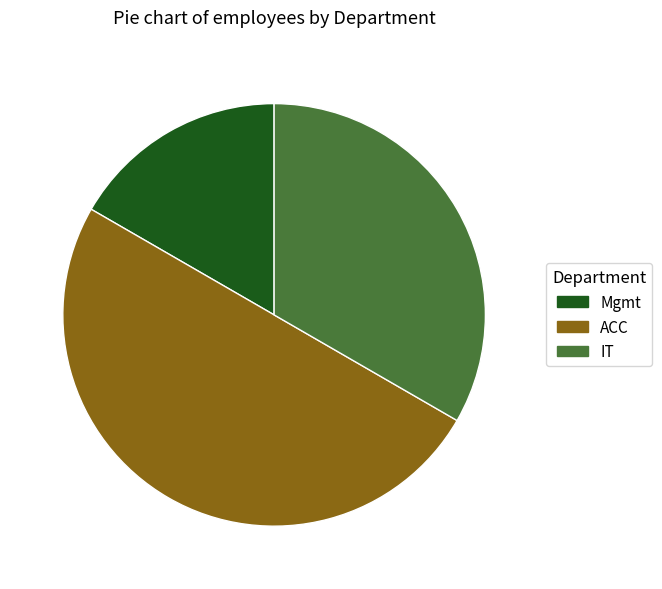

Count the number of slices in the pie.

3